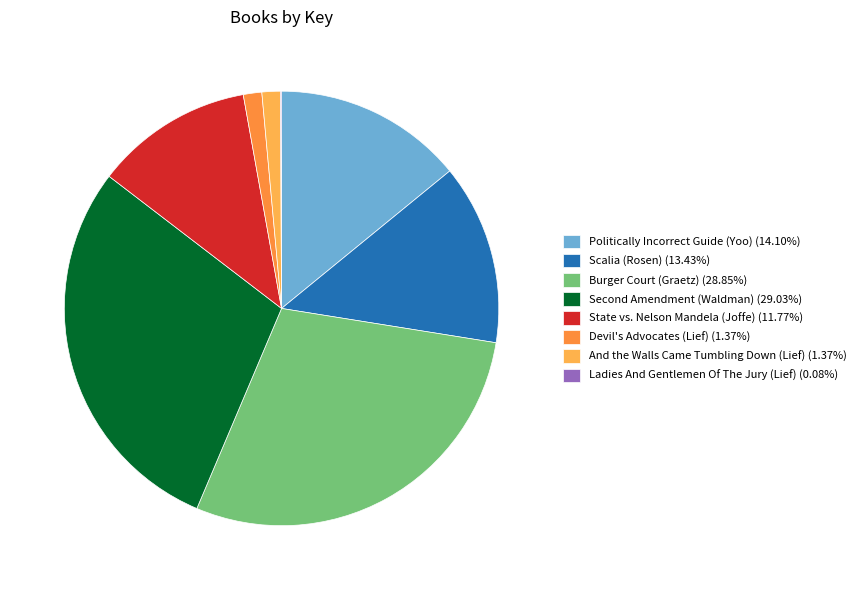

Does And the Walls Came Tumbling Down (Lief) (1.37%) account for over 50% of the chart?

No